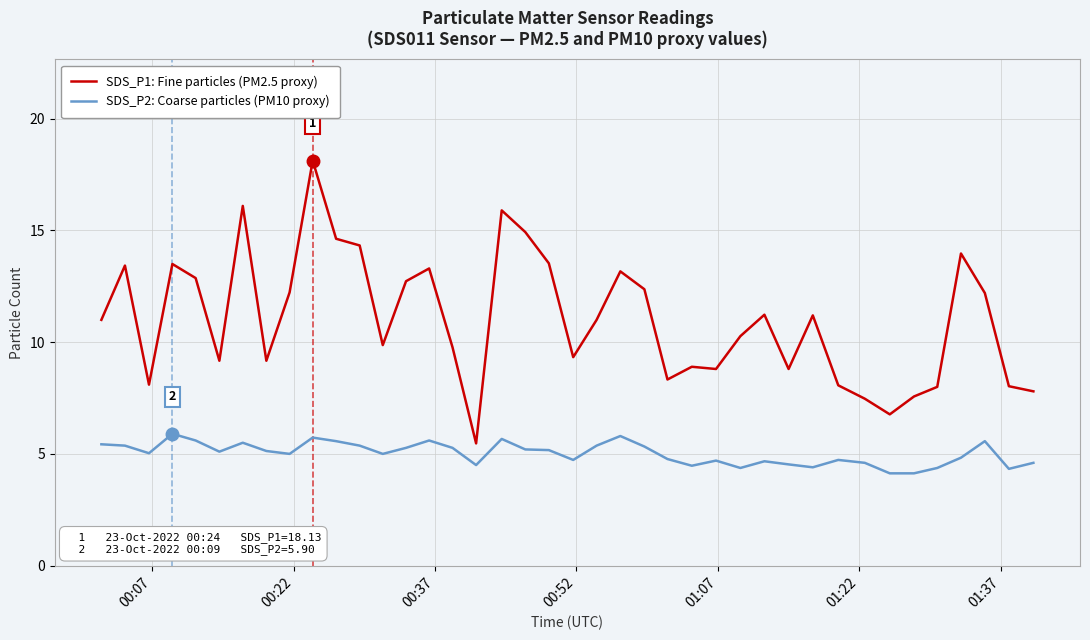

Does the chart have visible grid lines?

Yes